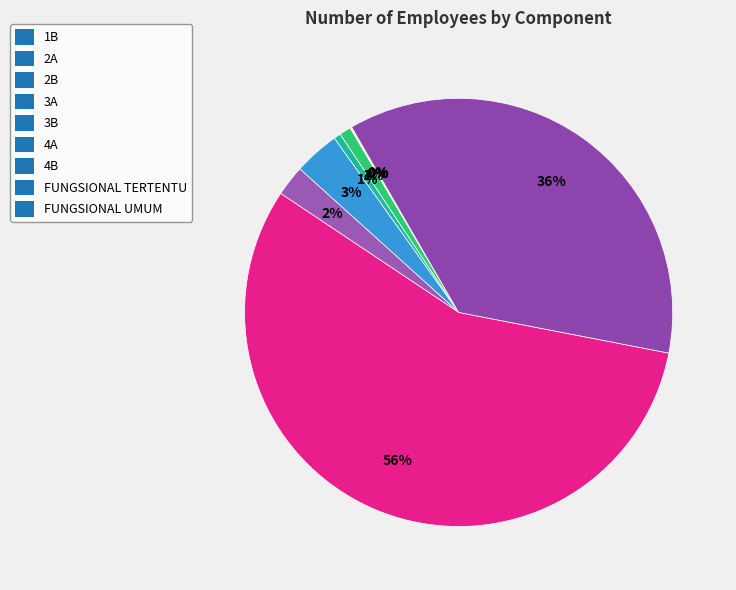

What is the largest slice in the pie chart?

FUNGSIONAL TERTENTU